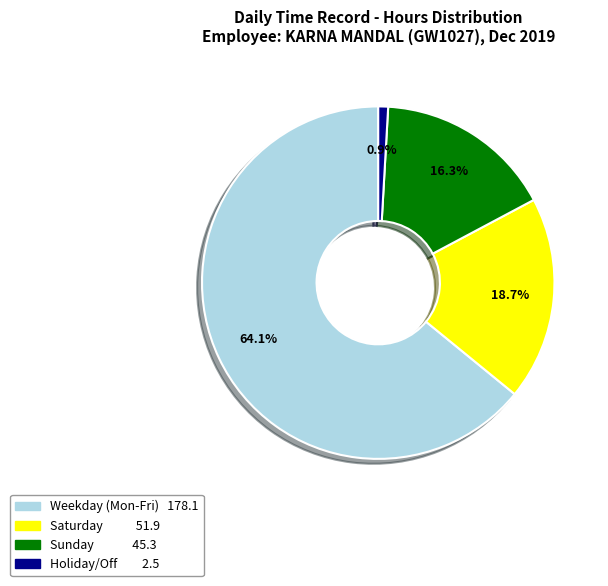

Is there any slice that represents more than half of the pie?

Yes